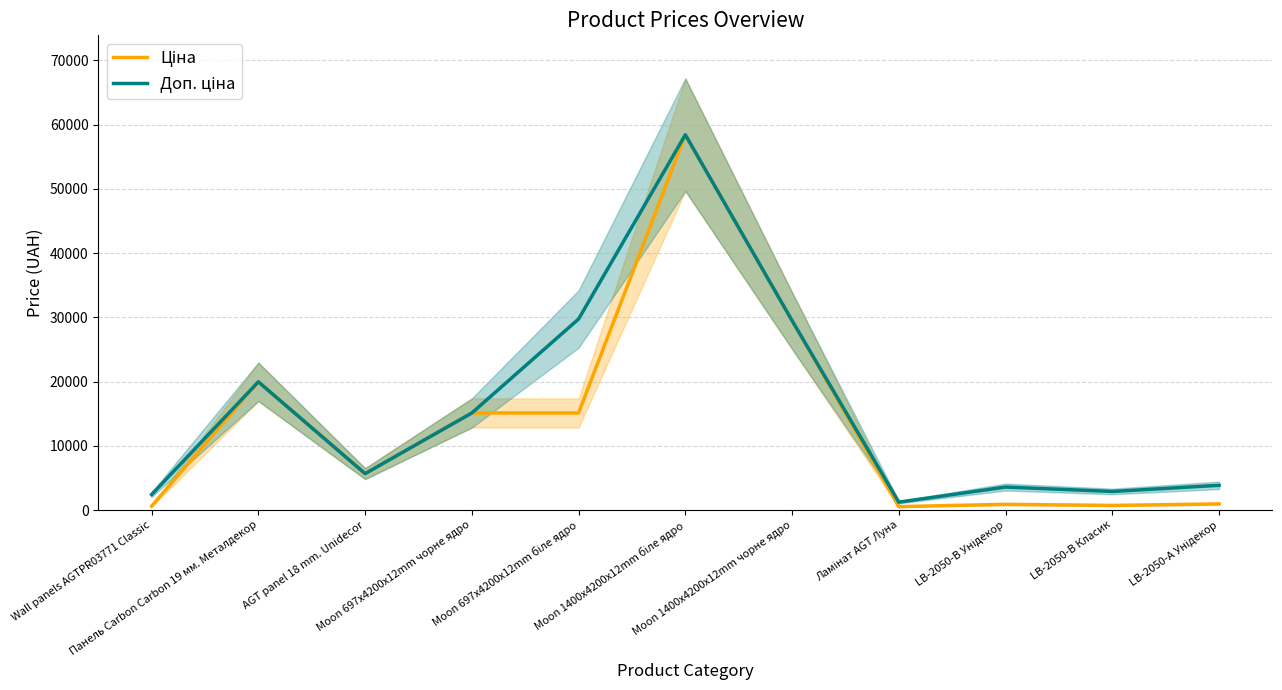

How many categories are shown in the chart?

11